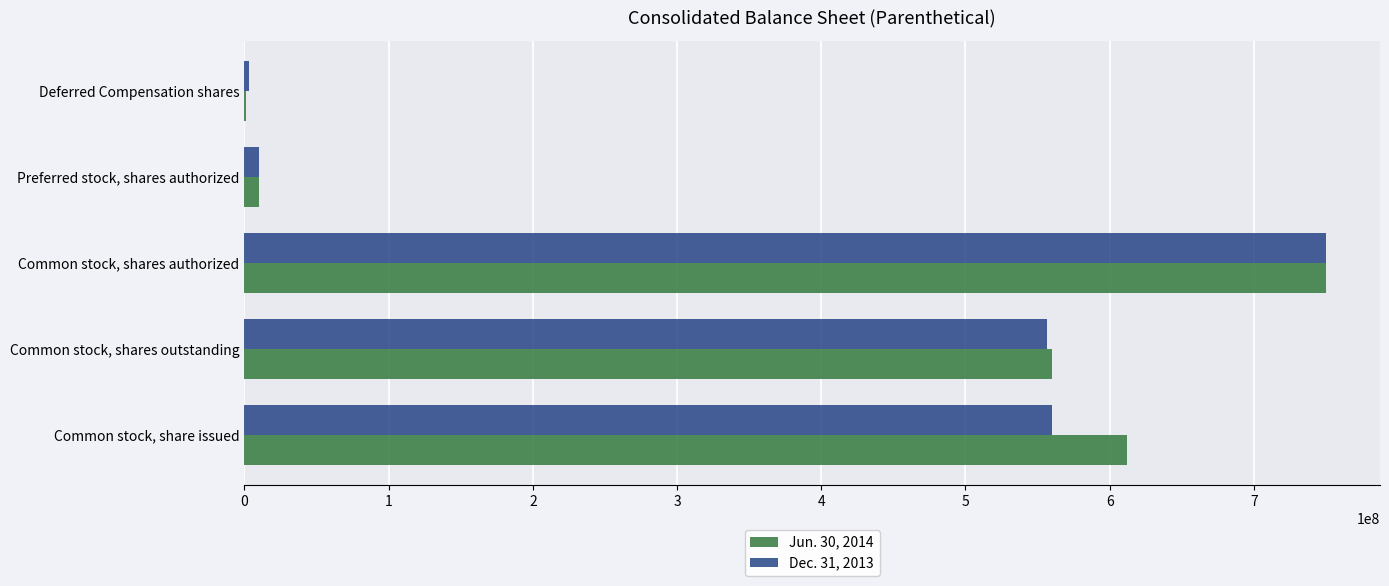

What is the maximum value shown in the chart?

750000000